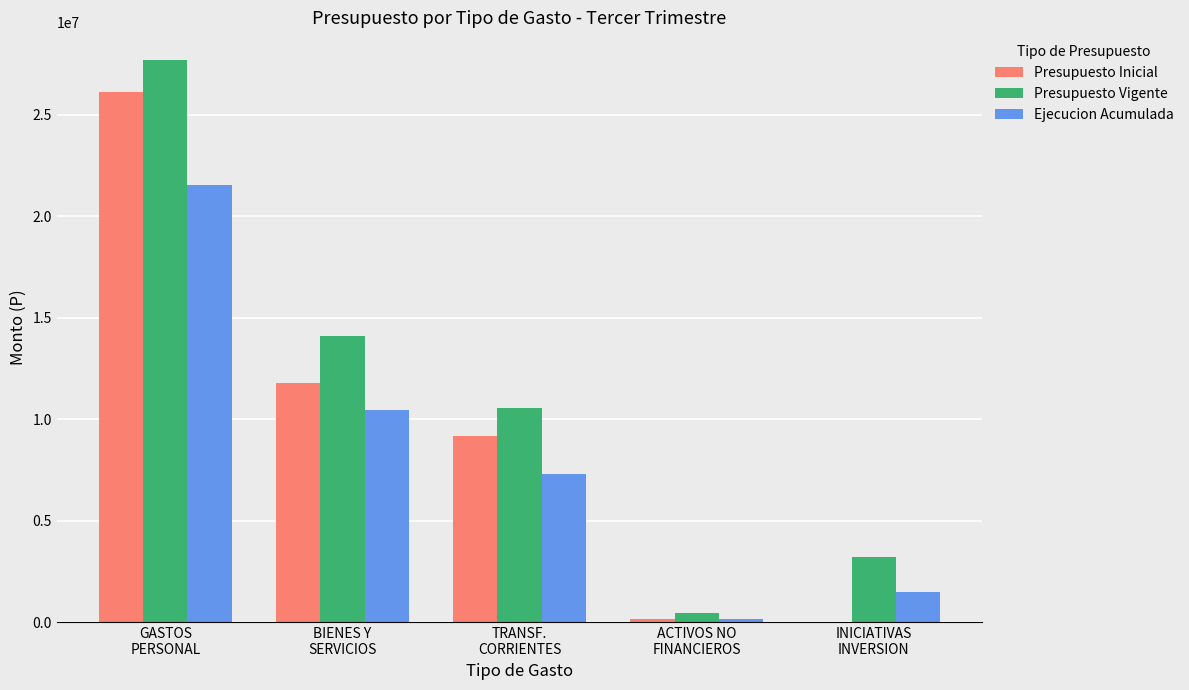

What are all the series names shown in the legend?

Presupuesto Inicial, Presupuesto Vigente, Ejecucion Acumulada